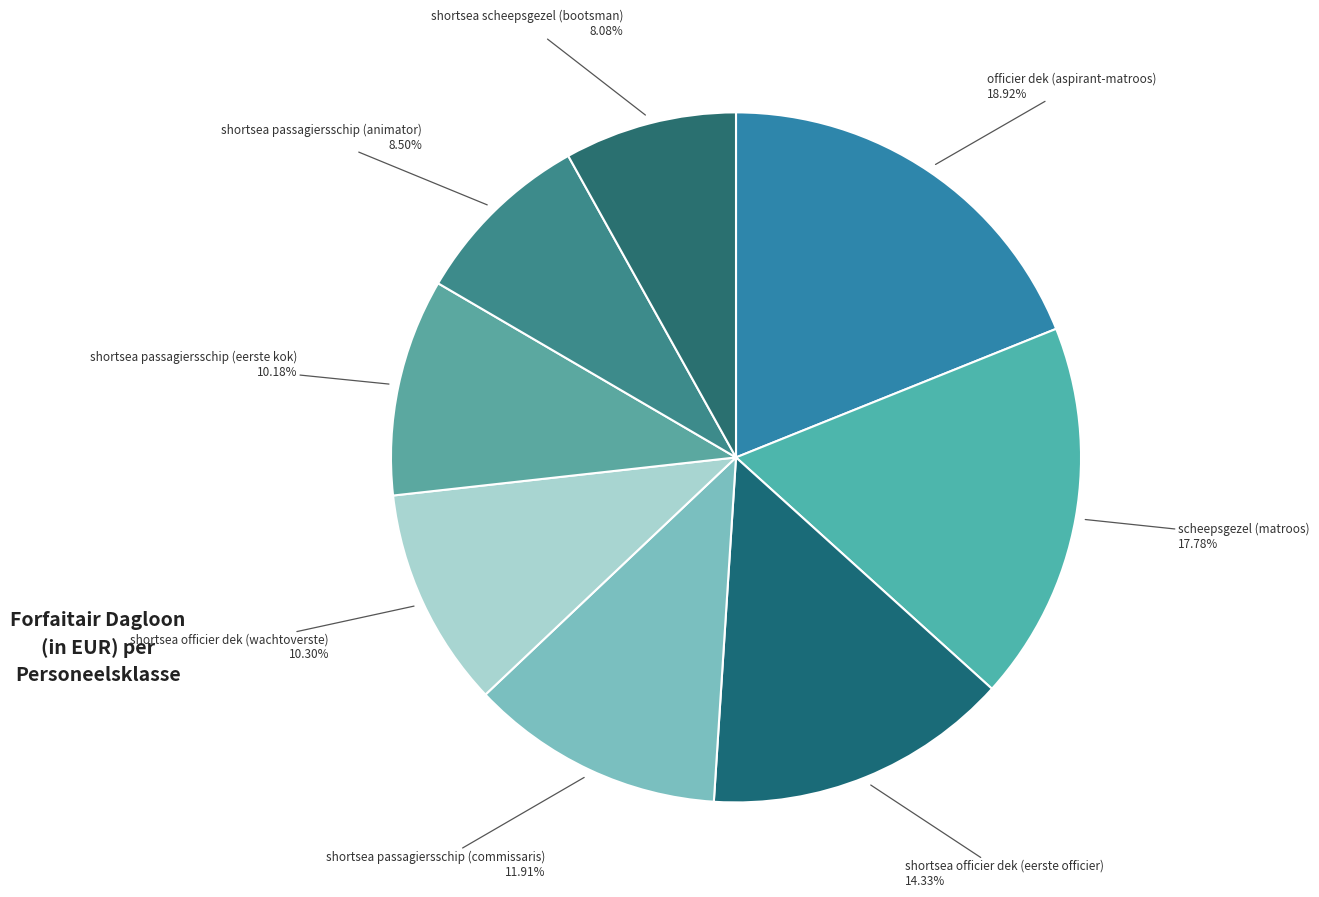

How many slices are in this pie chart?

8